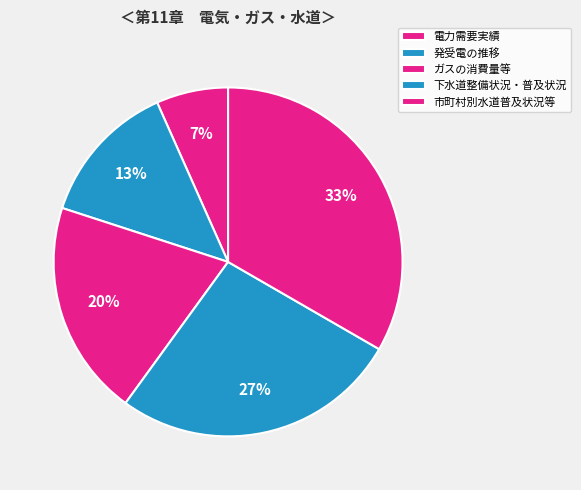

How many slices are in this pie chart?

5